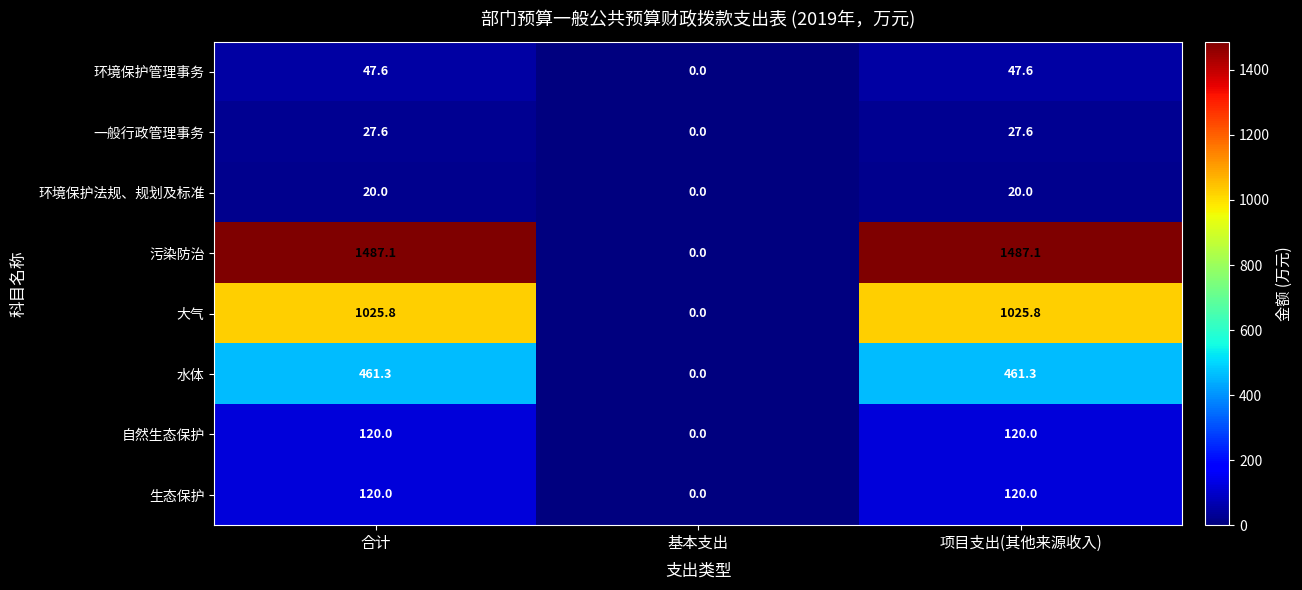

Reading left to right, what are all the values shown in this chart?

环境保护管理事务: 合计=47.6	基本支出=0.0	项目支出(其他来源收入)=47.6
一般行政管理事务: 合计=27.6	基本支出=0.0	项目支出(其他来源收入)=27.6
环境保护法规、规划及标准: 合计=20.0	基本支出=0.0	项目支出(其他来源收入)=20.0
污染防治: 合计=1487.1	基本支出=0.0	项目支出(其他来源收入)=1487.1
大气: 合计=1025.8	基本支出=0.0	项目支出(其他来源收入)=1025.8
水体: 合计=461.3	基本支出=0.0	项目支出(其他来源收入)=461.3
自然生态保护: 合计=120.0	基本支出=0.0	项目支出(其他来源收入)=120.0
生态保护: 合计=120.0	基本支出=0.0	项目支出(其他来源收入)=120.0